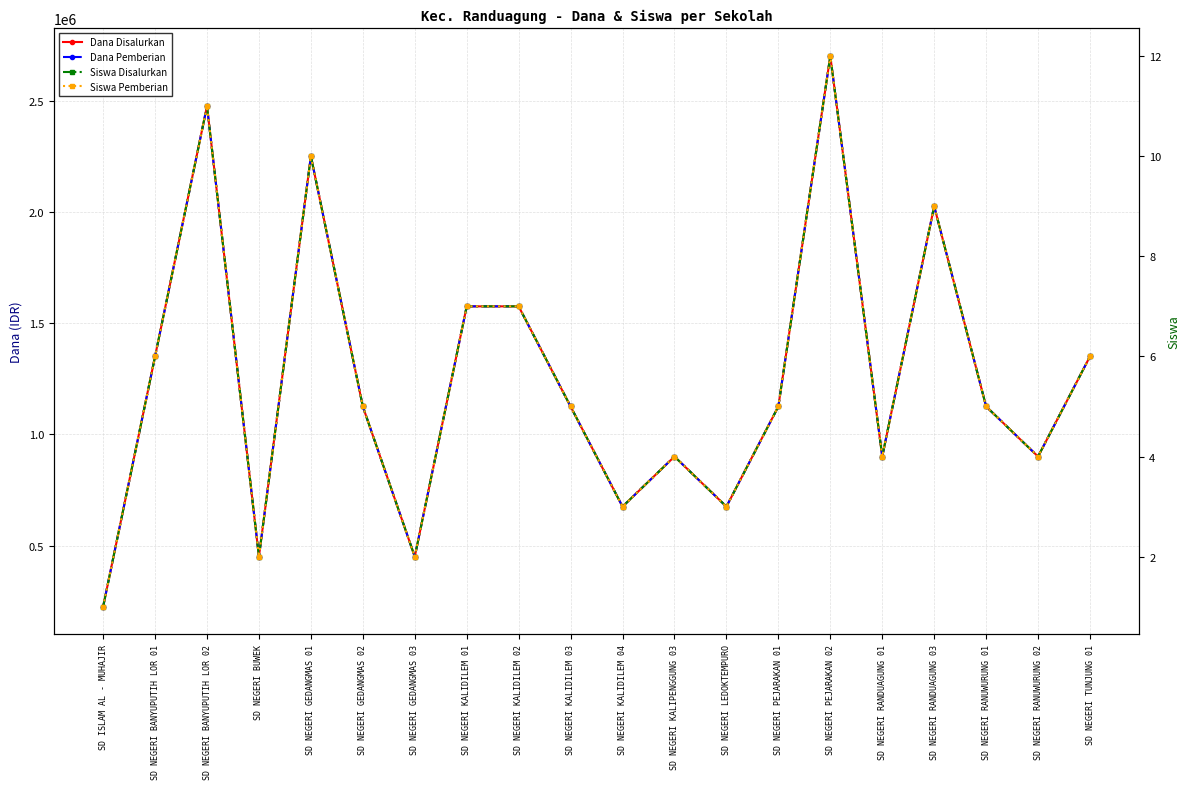

Reading right to left, list all the values displayed in this chart.

Dana Disalurkan: SD NEGERI TUNJUNG 01=1350000	SD NEGERI RANUWURUNG 02=900000	SD NEGERI RANUWURUNG 01=1125000	SD NEGERI RANDUAGUNG 03=2025000	SD NEGERI RANDUAGUNG 01=900000	SD NEGERI PEJARAKAN 02=2700000	SD NEGERI PEJARAKAN 01=1125000	SD NEGERI LEDOKTEMPURO=675000	SD NEGERI KALIPENGGUNG 03=900000	SD NEGERI KALIDILEM 04=675000	SD NEGERI KALIDILEM 03=1125000	SD NEGERI KALIDILEM 02=1575000	SD NEGERI KALIDILEM 01=1575000	SD NEGERI GEDANGMAS 03=450000	SD NEGERI GEDANGMAS 02=1125000	SD NEGERI GEDANGMAS 01=2250000	SD NEGERI BUWEK=450000	SD NEGERI BANYUPUTIH LOR 02=2475000	SD NEGERI BANYUPUTIH LOR 01=1350000	SD ISLAM AL - MUHAJIR=225000
Dana Pemberian: SD NEGERI TUNJUNG 01=1350000	SD NEGERI RANUWURUNG 02=900000	SD NEGERI RANUWURUNG 01=1125000	SD NEGERI RANDUAGUNG 03=2025000	SD NEGERI RANDUAGUNG 01=900000	SD NEGERI PEJARAKAN 02=2700000	SD NEGERI PEJARAKAN 01=1125000	SD NEGERI LEDOKTEMPURO=675000	SD NEGERI KALIPENGGUNG 03=900000	SD NEGERI KALIDILEM 04=675000	SD NEGERI KALIDILEM 03=1125000	SD NEGERI KALIDILEM 02=1575000	SD NEGERI KALIDILEM 01=1575000	SD NEGERI GEDANGMAS 03=450000	SD NEGERI GEDANGMAS 02=1125000	SD NEGERI GEDANGMAS 01=2250000	SD NEGERI BUWEK=450000	SD NEGERI BANYUPUTIH LOR 02=2475000	SD NEGERI BANYUPUTIH LOR 01=1350000	SD ISLAM AL - MUHAJIR=225000
Siswa Disalurkan: SD NEGERI TUNJUNG 01=6	SD NEGERI RANUWURUNG 02=4	SD NEGERI RANUWURUNG 01=5	SD NEGERI RANDUAGUNG 03=9	SD NEGERI RANDUAGUNG 01=4	SD NEGERI PEJARAKAN 02=12	SD NEGERI PEJARAKAN 01=5	SD NEGERI LEDOKTEMPURO=3	SD NEGERI KALIPENGGUNG 03=4	SD NEGERI KALIDILEM 04=3	SD NEGERI KALIDILEM 03=5	SD NEGERI KALIDILEM 02=7	SD NEGERI KALIDILEM 01=7	SD NEGERI GEDANGMAS 03=2	SD NEGERI GEDANGMAS 02=5	SD NEGERI GEDANGMAS 01=10	SD NEGERI BUWEK=2	SD NEGERI BANYUPUTIH LOR 02=11	SD NEGERI BANYUPUTIH LOR 01=6	SD ISLAM AL - MUHAJIR=1
Siswa Pemberian: SD NEGERI TUNJUNG 01=6	SD NEGERI RANUWURUNG 02=4	SD NEGERI RANUWURUNG 01=5	SD NEGERI RANDUAGUNG 03=9	SD NEGERI RANDUAGUNG 01=4	SD NEGERI PEJARAKAN 02=12	SD NEGERI PEJARAKAN 01=5	SD NEGERI LEDOKTEMPURO=3	SD NEGERI KALIPENGGUNG 03=4	SD NEGERI KALIDILEM 04=3	SD NEGERI KALIDILEM 03=5	SD NEGERI KALIDILEM 02=7	SD NEGERI KALIDILEM 01=7	SD NEGERI GEDANGMAS 03=2	SD NEGERI GEDANGMAS 02=5	SD NEGERI GEDANGMAS 01=10	SD NEGERI BUWEK=2	SD NEGERI BANYUPUTIH LOR 02=11	SD NEGERI BANYUPUTIH LOR 01=6	SD ISLAM AL - MUHAJIR=1